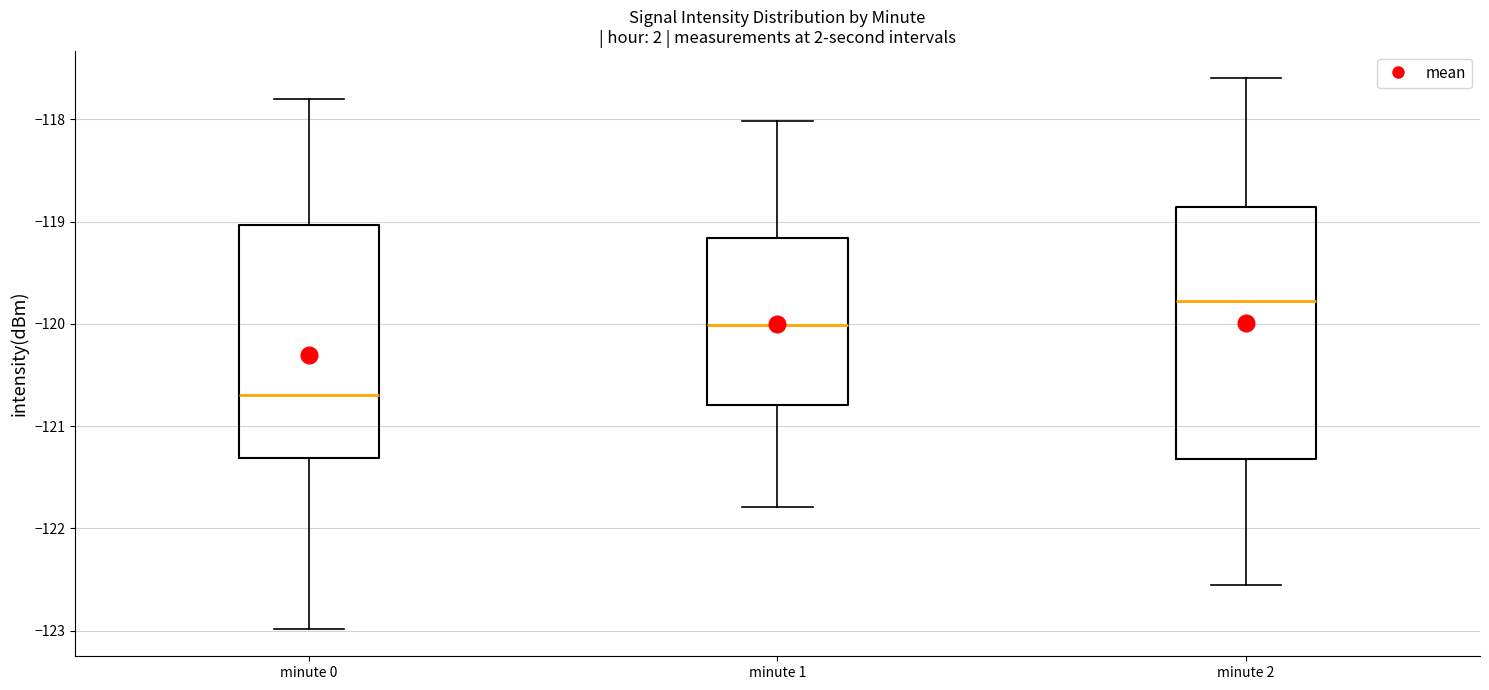

Reading left to right, transcribe this box plot: for each box, give where its median line is, the range the box spans, and where its two whiskers end, as read against the y-axis. The values are not printed on the chart, so give them approximately, as read against the axis.

minute 0: median -120.7, box -121.3 to -119.0, whiskers -123.0 to -117.8
minute 1: median -120.0, box -120.8 to -119.2, whiskers -121.8 to -118.0
minute 2: median -119.8, box -121.3 to -118.9, whiskers -122.6 to -117.6